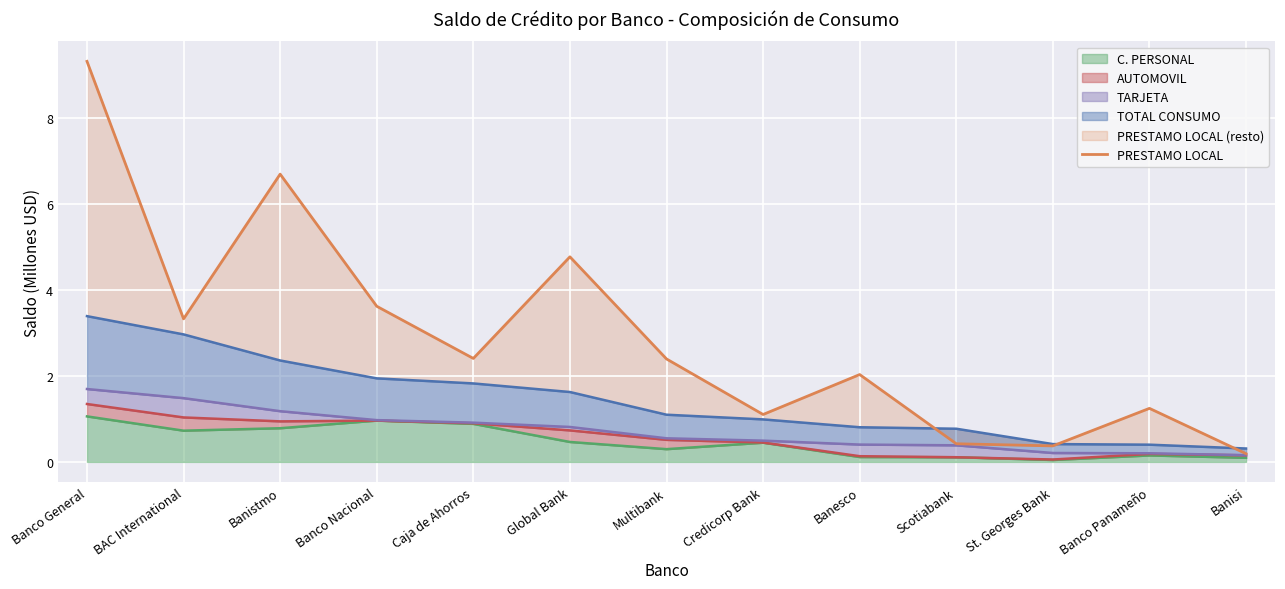

Which category has the highest value across all series?

Banco General